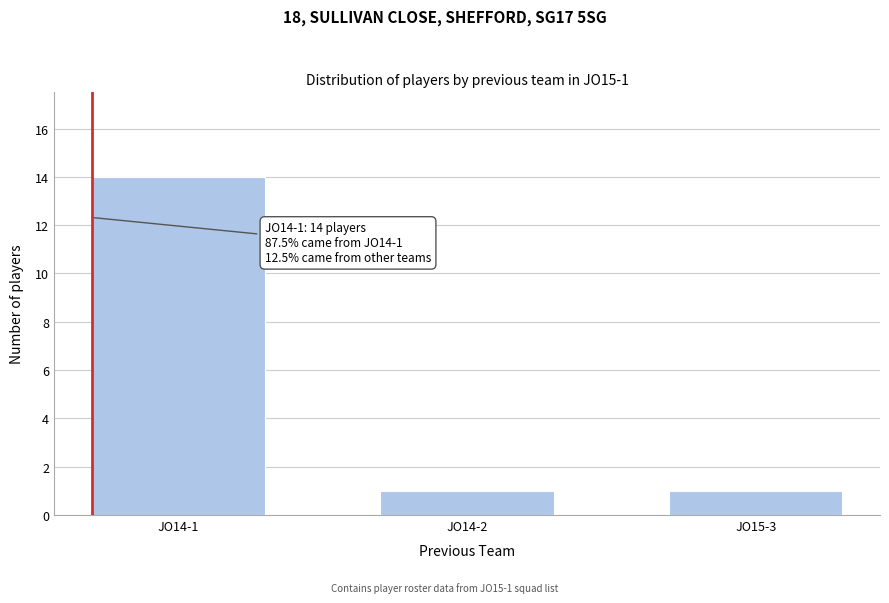

Reading right to left, list all the values displayed in this chart.

JO15-3=1	JO14-2=1	JO14-1=14